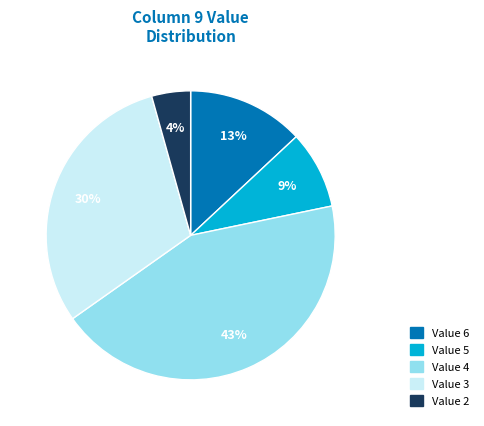

To the nearest percent, what is the difference between the largest and smallest slice percentages?

39%